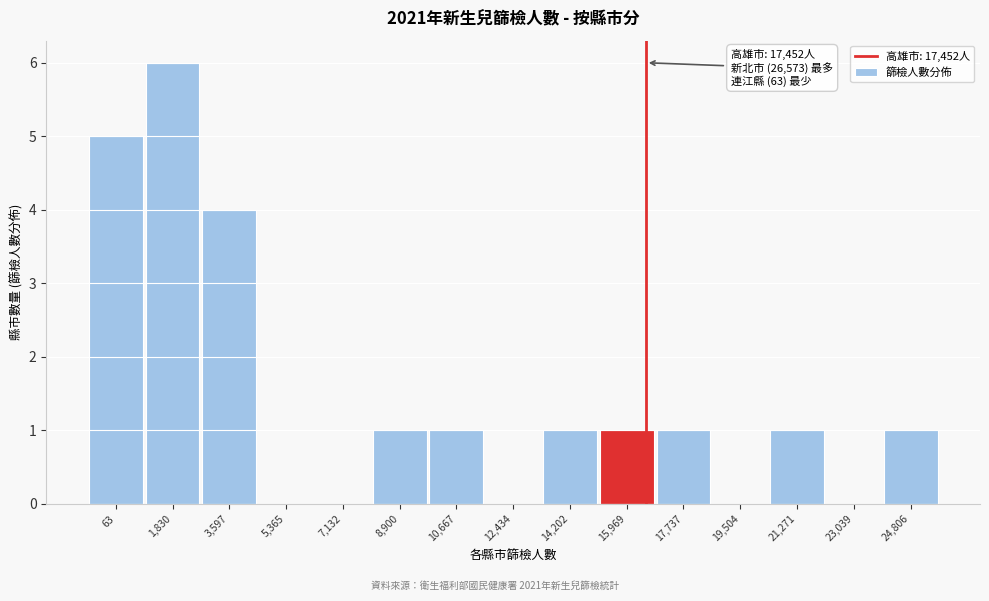

Reading left to right, what are all the values shown in this chart?

63=5	1,830=6	3,597=4	5,365=0	7,132=0	8,900=1	10,667=1	12,434=0	14,202=1	15,969=1	17,737=1	19,504=0	21,271=1	23,039=0	24,806=1